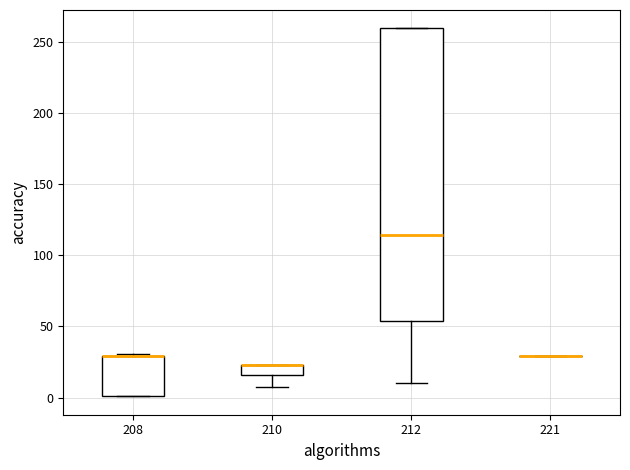

Which box is the tallest, from its lower edge to its upper edge?

212